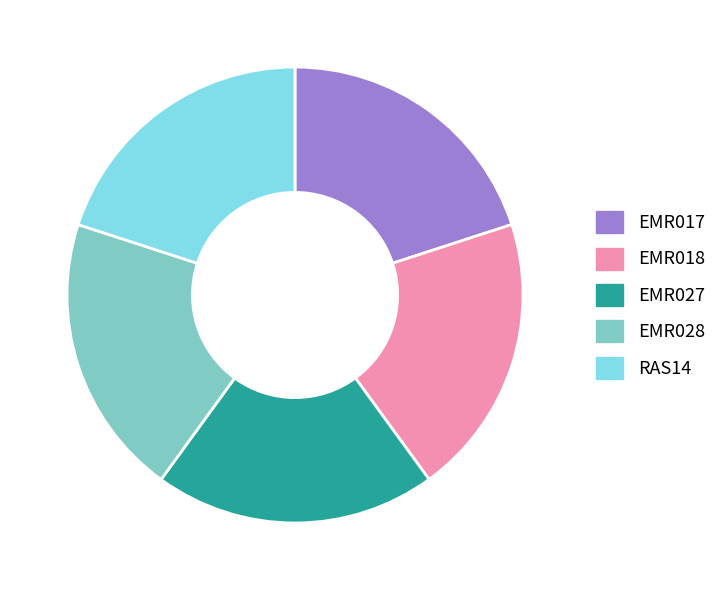

How many slices are in this pie chart?

5